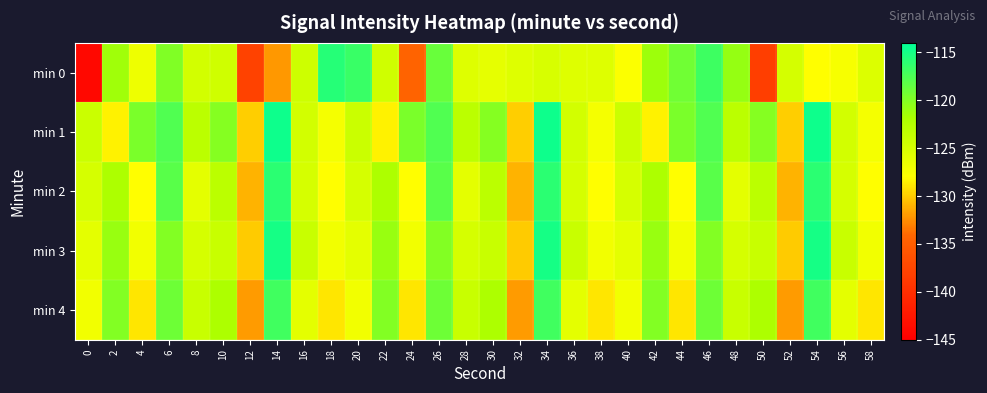

Reading left to right, extract all data points from this chart.

min 0: 0=-144.1	2=-121.3	4=-126.8	6=-119.8	8=-124.7	10=-124.4	12=-137.9	14=-132.1	16=-124.4	18=-115.8	20=-116.6	22=-124.5	24=-134.4	26=-118.8	28=-125.6	30=-126.2	32=-125.5	34=-125.1	36=-125.5	38=-125.6	40=-127.7	42=-121.3	44=-119.2	46=-116.9	48=-120.8	50=-138.2	52=-124.9	54=-128.0	56=-127.4	58=-125.4
min 1: 0=-124.1	2=-128.5	4=-119.6	6=-117.6	8=-123.0	10=-120.1	12=-129.9	14=-114.7	16=-124.7	18=-127.2	20=-124.1	22=-128.5	24=-119.6	26=-117.6	28=-123.0	30=-120.1	32=-129.9	34=-114.7	36=-124.7	38=-127.2	40=-124.1	42=-128.5	44=-119.6	46=-117.6	48=-123.0	50=-120.1	52=-129.9	54=-114.7	56=-124.7	58=-127.2
min 2: 0=-125.0	2=-122.0	4=-128.0	6=-118.0	8=-126.0	10=-123.0	12=-131.0	14=-116.0	16=-125.0	18=-128.0	20=-125.0	22=-122.0	24=-128.0	26=-118.0	28=-126.0	30=-123.0	32=-131.0	34=-116.0	36=-125.0	38=-128.0	40=-125.0	42=-122.0	44=-128.0	46=-118.0	48=-126.0	50=-123.0	52=-131.0	54=-116.0	56=-125.0	58=-128.0
min 3: 0=-126.0	2=-121.0	4=-127.0	6=-120.0	8=-125.0	10=-124.0	12=-130.0	14=-115.0	16=-124.0	18=-127.0	20=-126.0	22=-121.0	24=-127.0	26=-120.0	28=-125.0	30=-124.0	32=-130.0	34=-115.0	36=-124.0	38=-127.0	40=-126.0	42=-121.0	44=-127.0	46=-120.0	48=-125.0	50=-124.0	52=-130.0	54=-115.0	56=-124.0	58=-127.0
min 4: 0=-127.0	2=-120.0	4=-129.0	6=-119.0	8=-124.0	10=-122.0	12=-132.0	14=-117.0	16=-126.0	18=-129.0	20=-127.0	22=-120.0	24=-129.0	26=-119.0	28=-124.0	30=-122.0	32=-132.0	34=-117.0	36=-126.0	38=-129.0	40=-127.0	42=-120.0	44=-129.0	46=-119.0	48=-124.0	50=-122.0	52=-132.0	54=-117.0	56=-126.0	58=-129.0